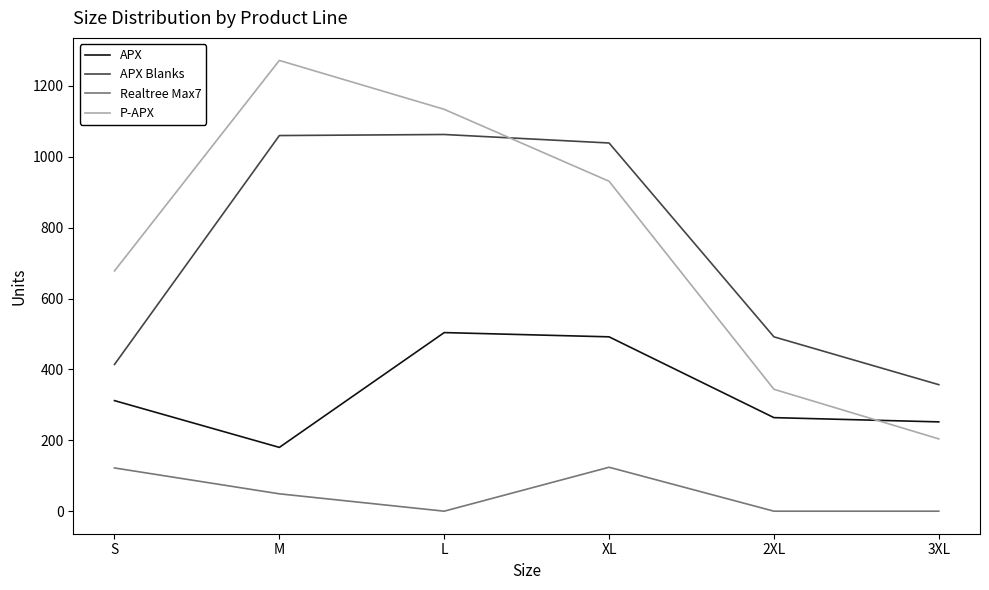

What is the average value of the APX series?

334